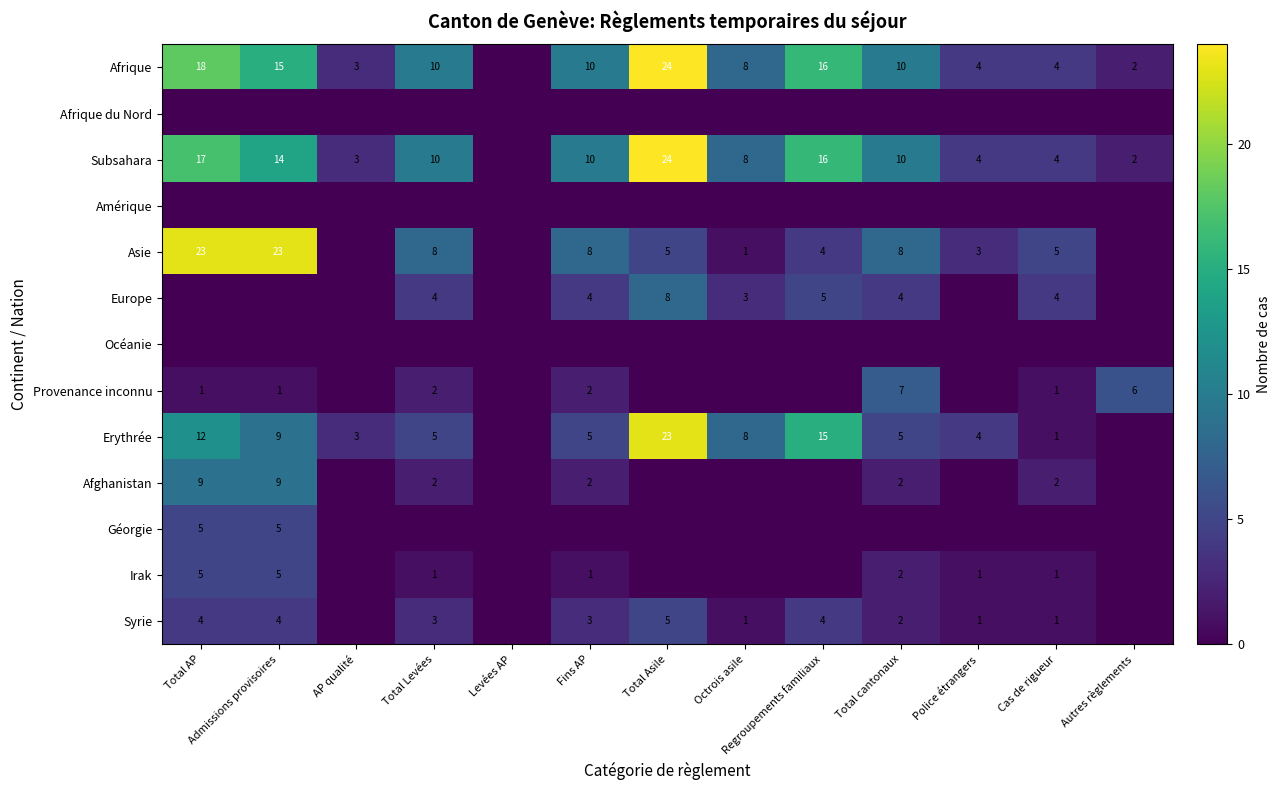

What is the sum of the Erythrée values at AP qualité and Octrois asile?

11